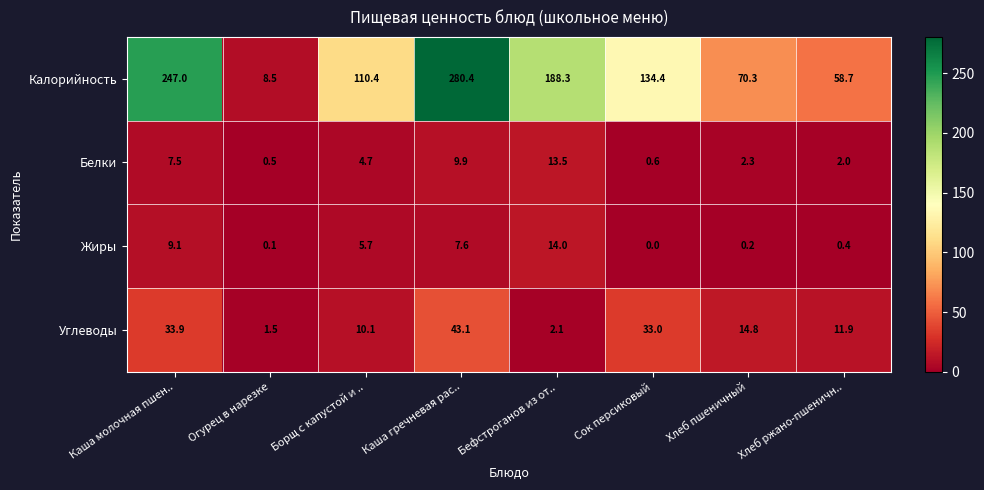

Rank the categories by Калорийность value from highest to lowest.

Каша гречневая рас.., Каша молочная пшен.., Бефстроганов из от.., Сок персиковый, Борщ с капустой и .., Хлеб пшеничный, Хлеб ржано-пшеничн.., Огурец в нарезке